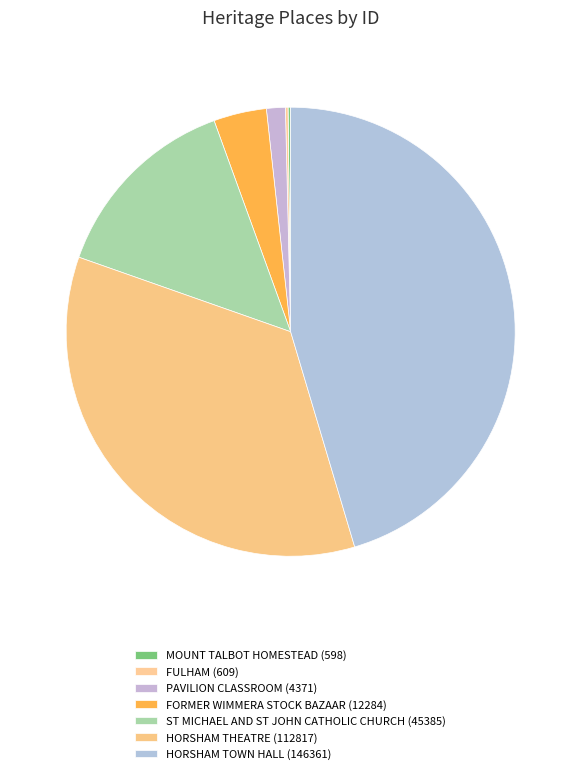

To the nearest percent, what is the combined percentage of PAVILION CLASSROOM and FULHAM?

2%